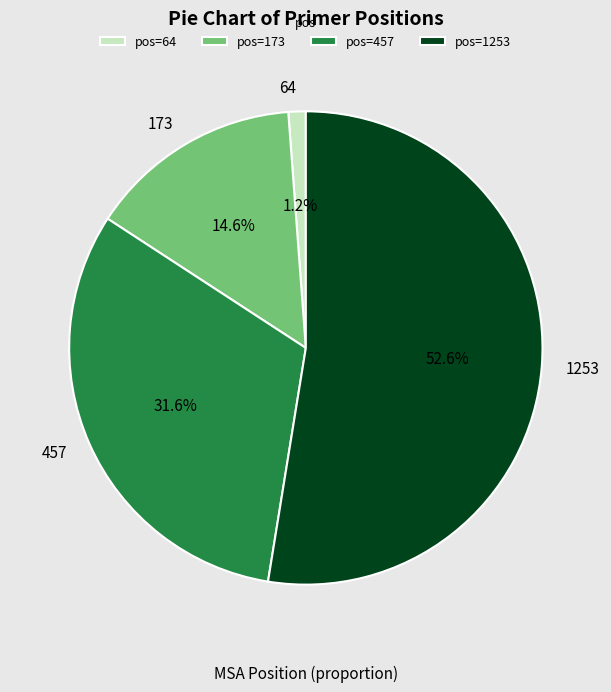

Count the number of slices in the pie.

4